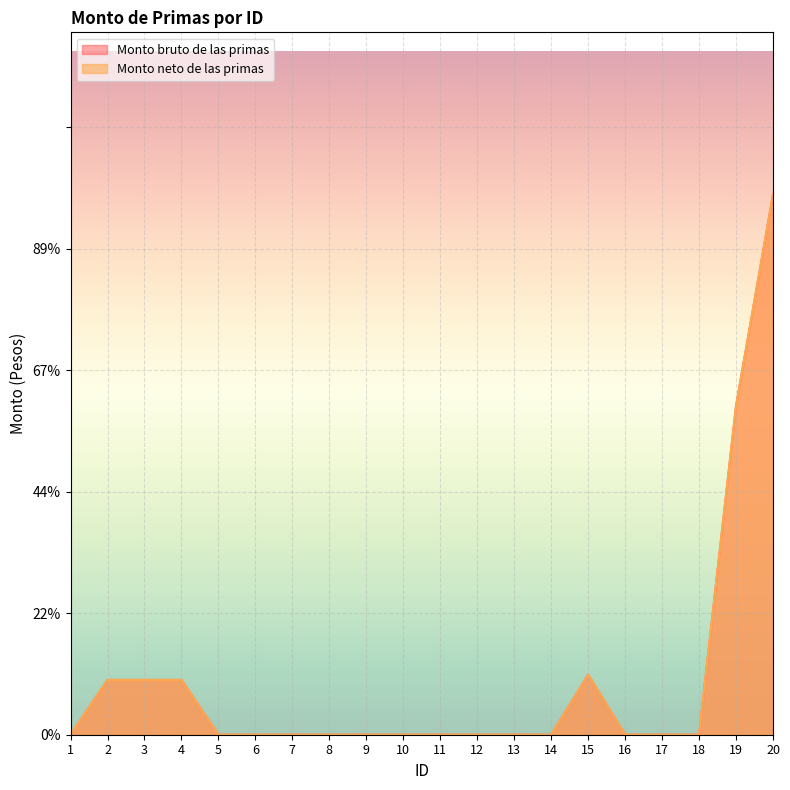

Is it true that Monto bruto de las primas equals 0.0 at 14?

True